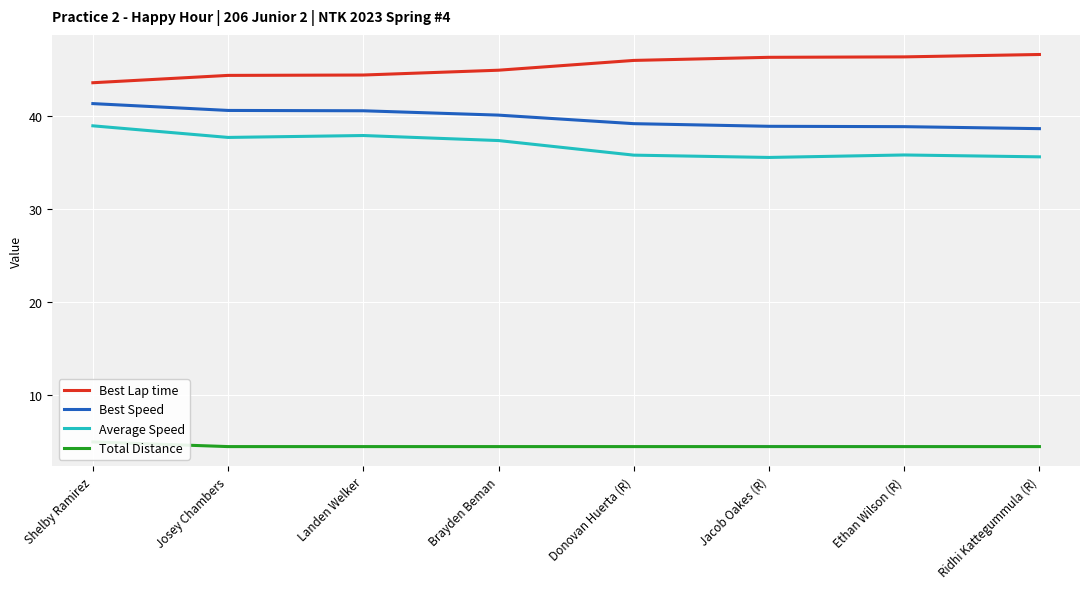

True or false: Best Lap time and Total Distance cross at least once.

False